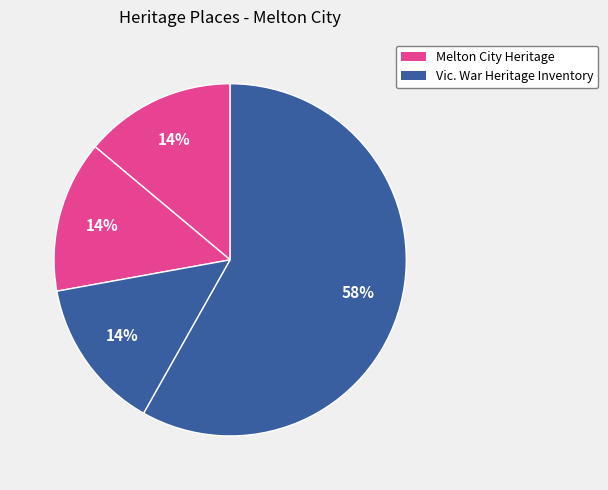

How many slices are in this pie chart?

4